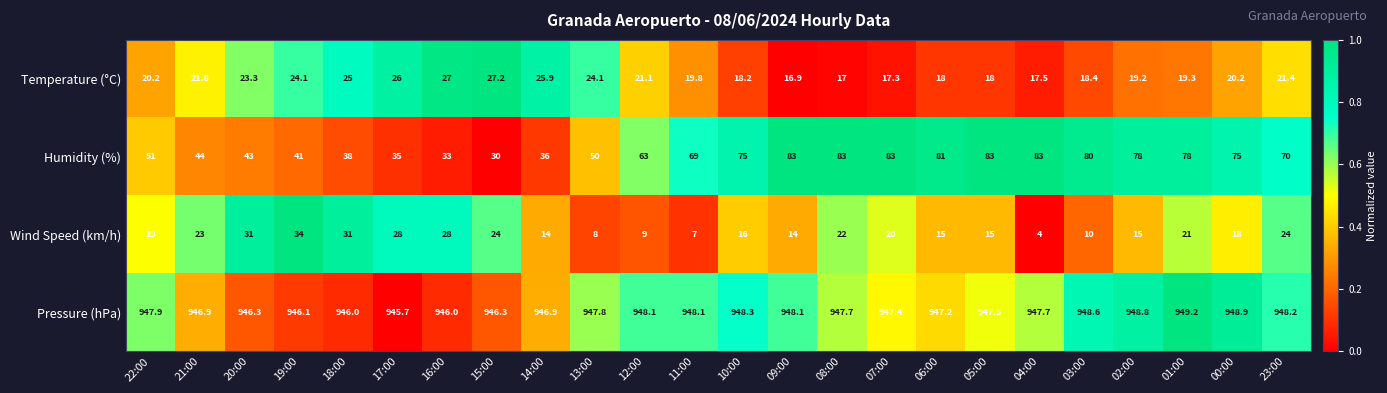

What is the total value across all series at 10:00?

1057.5